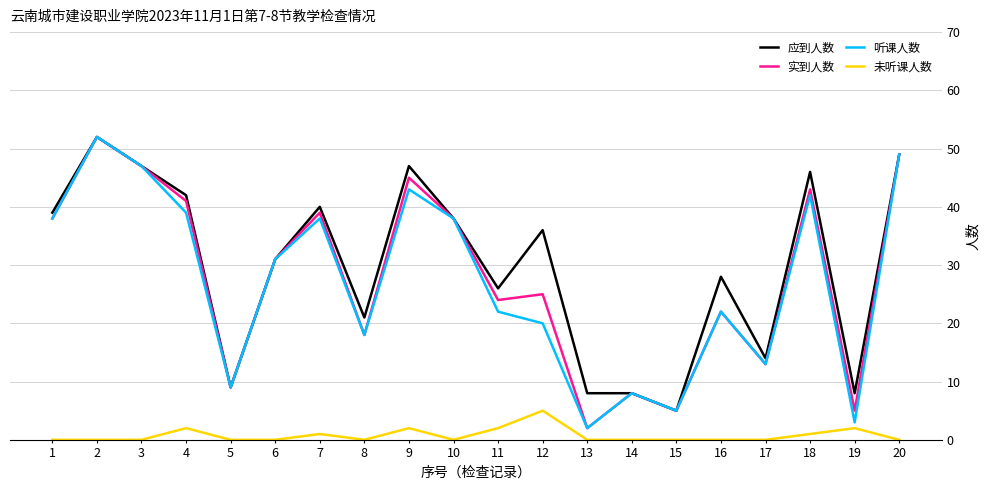

True or false: 未听课人数 and 听课人数 cross at least once.

False